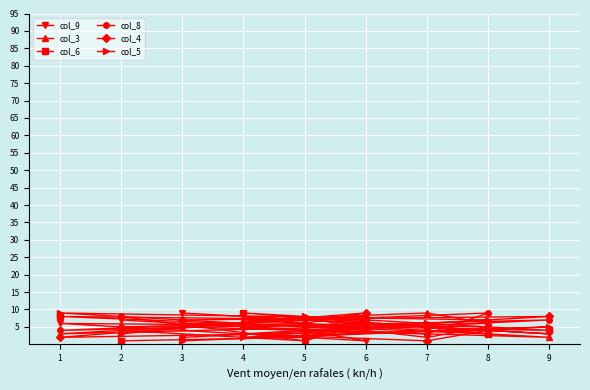

Where do col_6 and col_4 first cross each other?

9 and 4